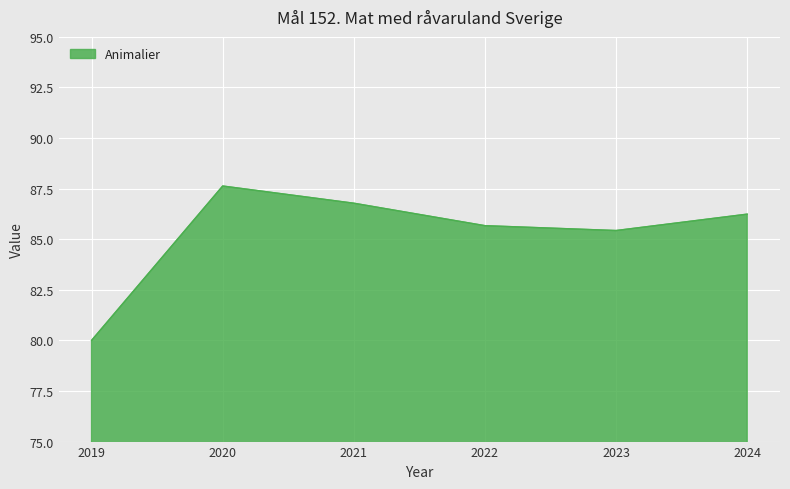

Does the chart have visible grid lines?

Yes